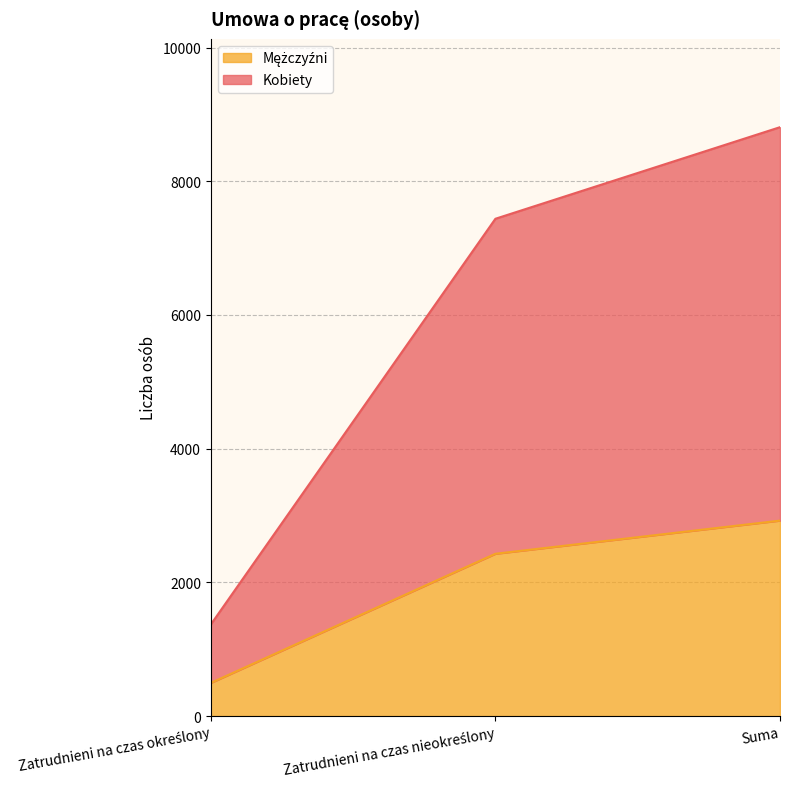

How many lines are shown in the chart?

2